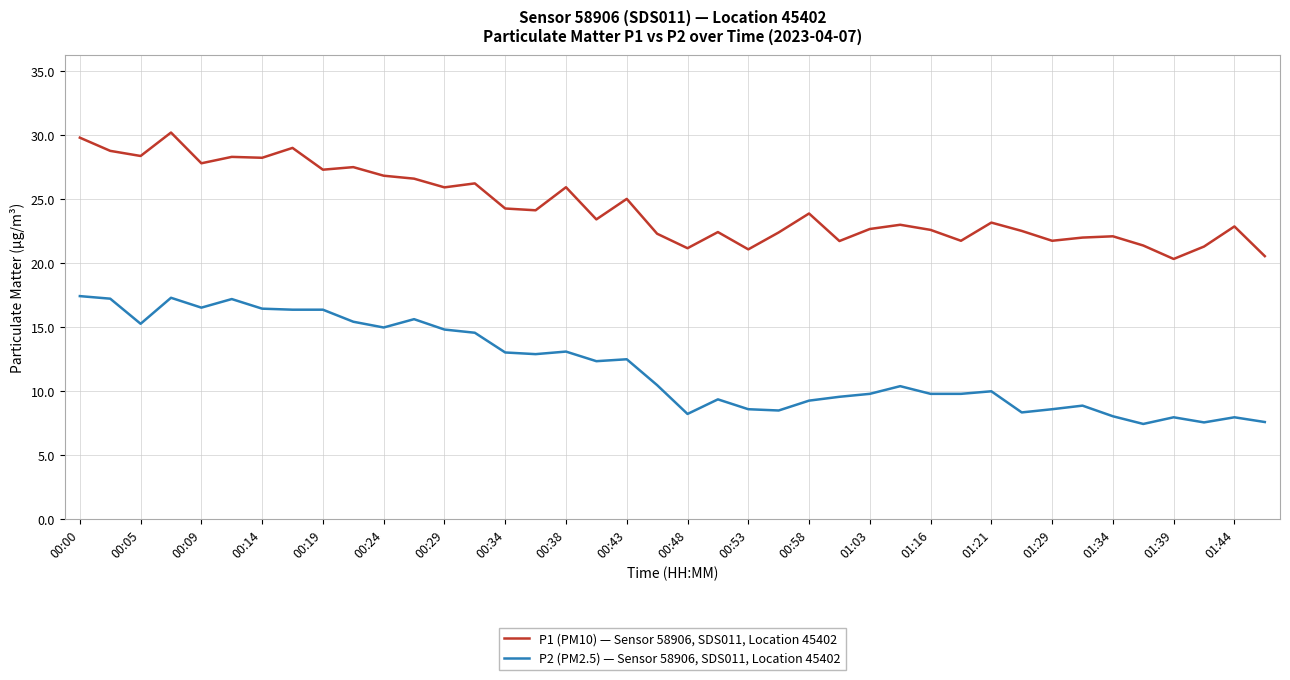

What is the minimum value shown in the chart?

7.5